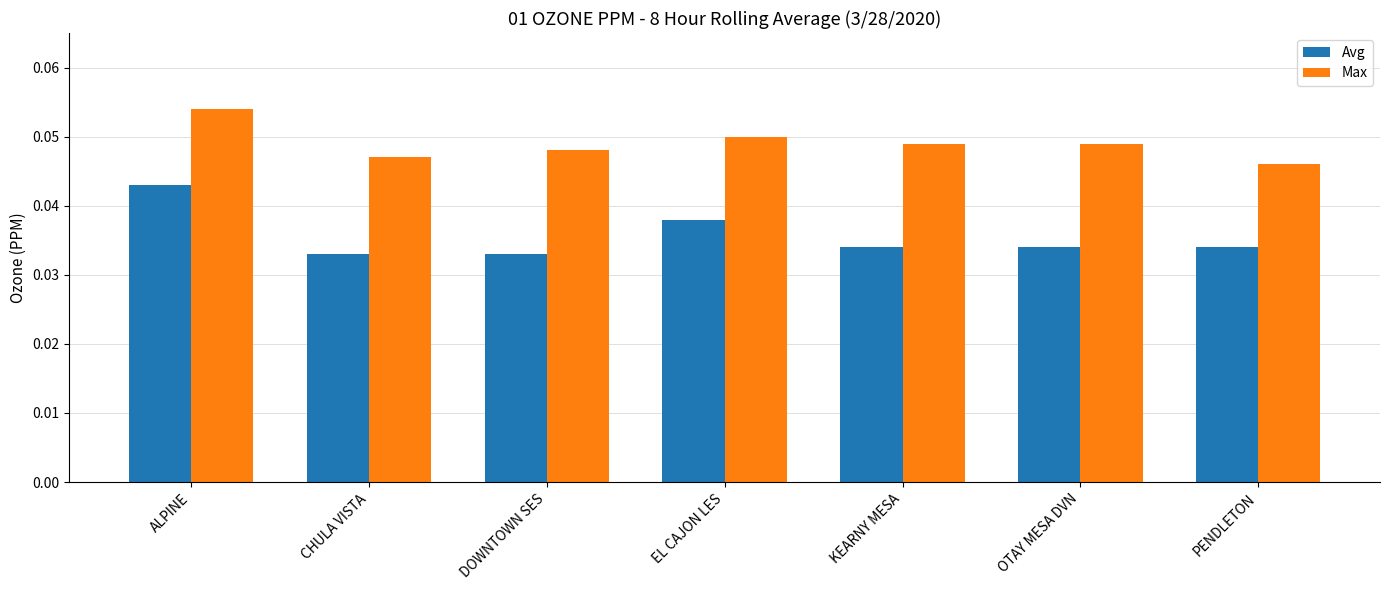

What is the sum of all Max values?

0.3